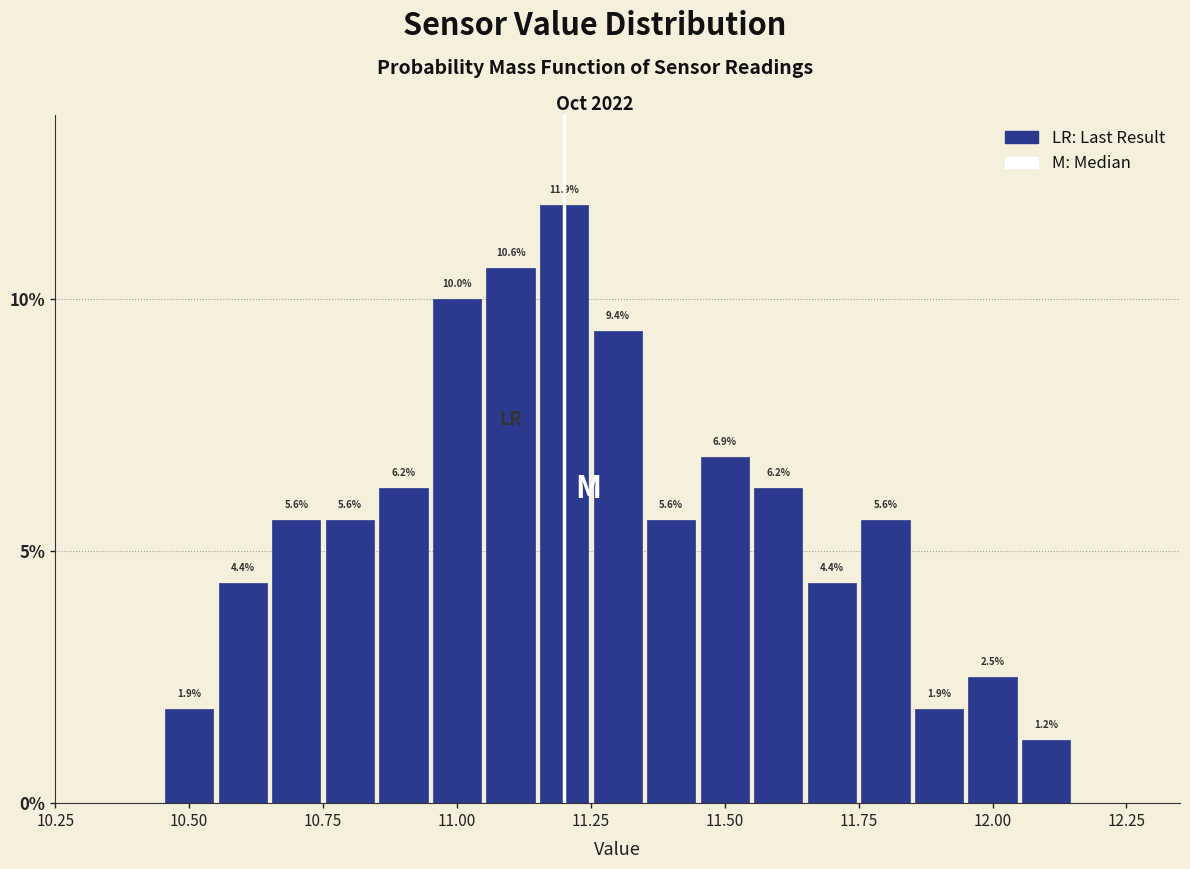

Read against the x-axis, roughly where is the centre of the tallest bar?

11.20